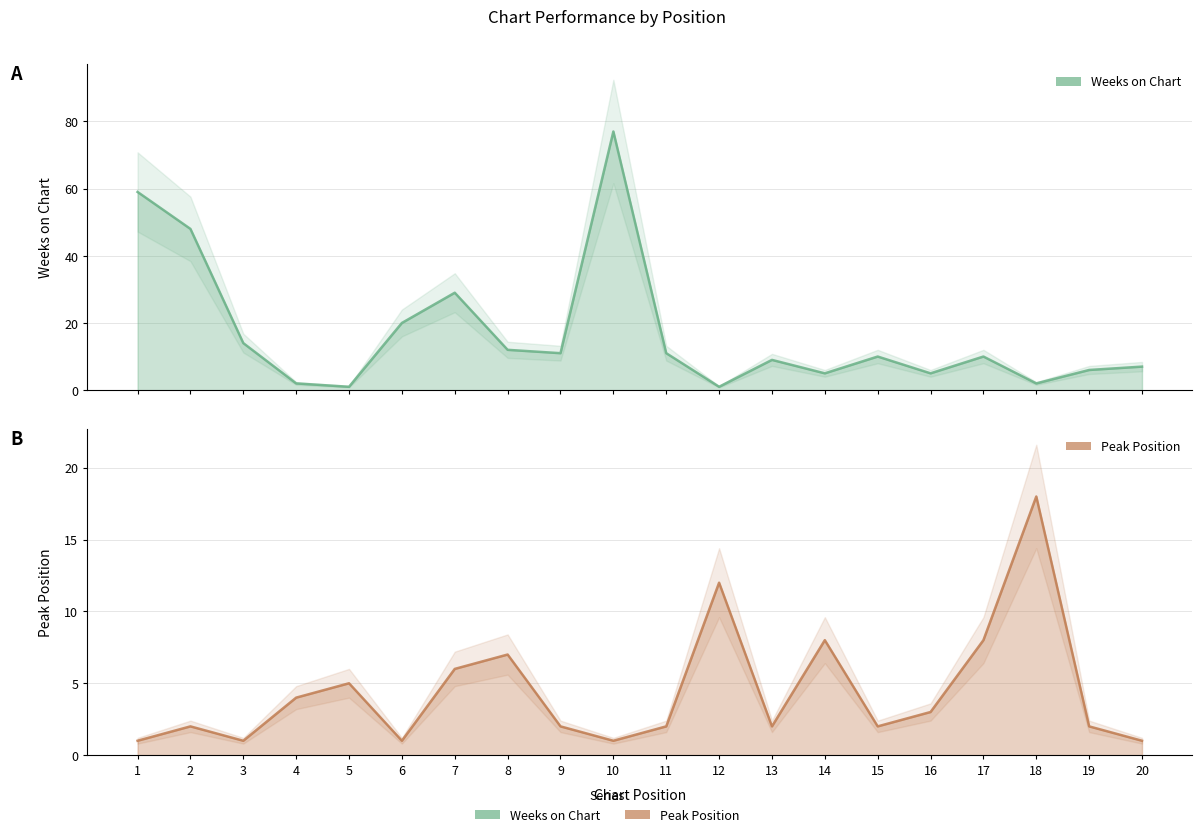

The Weeks on Chart series shows 2 at 9. True or false?

False